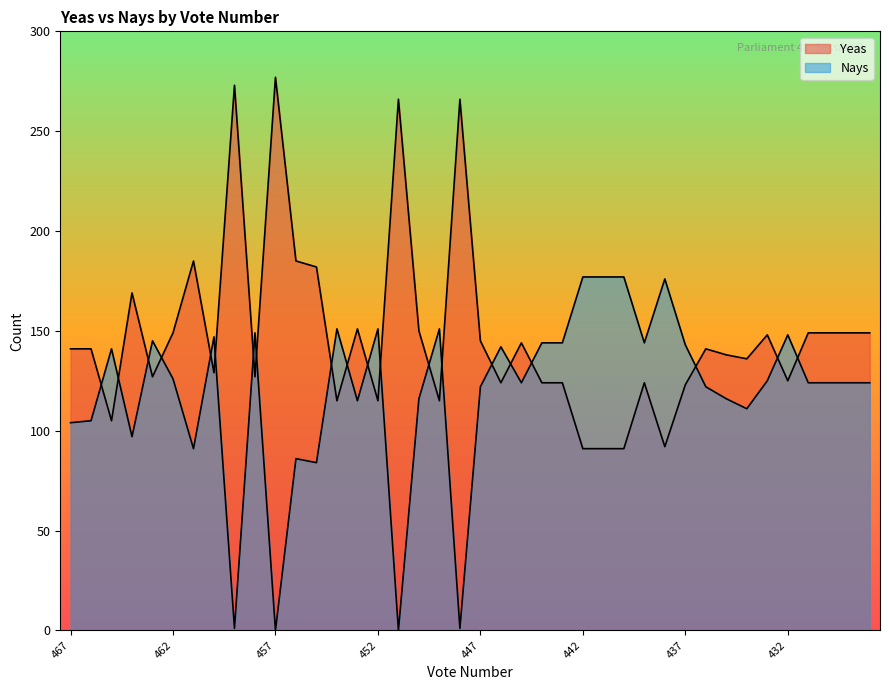

Rank the series at 448 from lowest to highest value.

Nays, Yeas